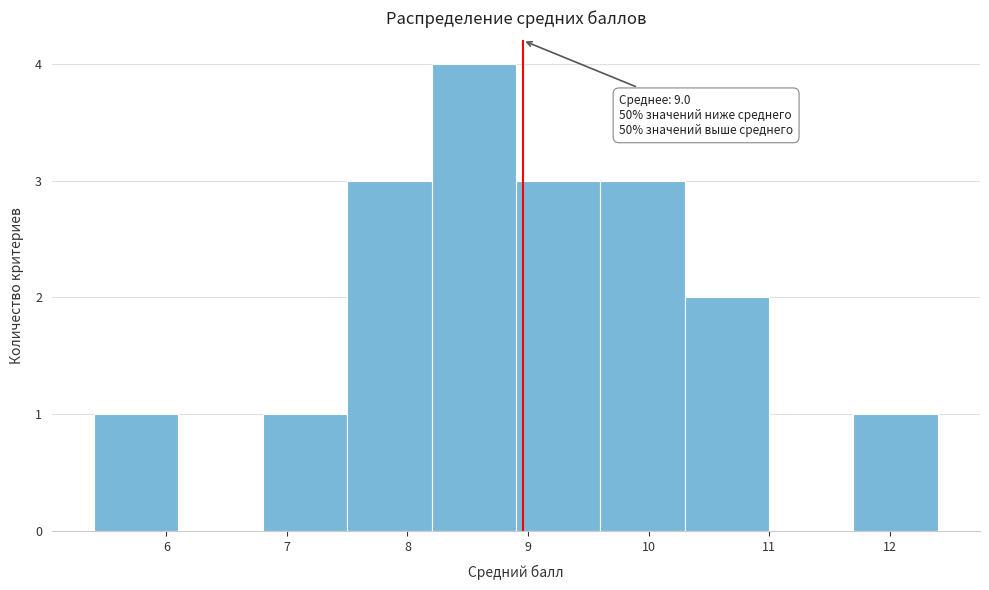

Over which range of the x-axis is the bar tallest?

8.2 to 8.9